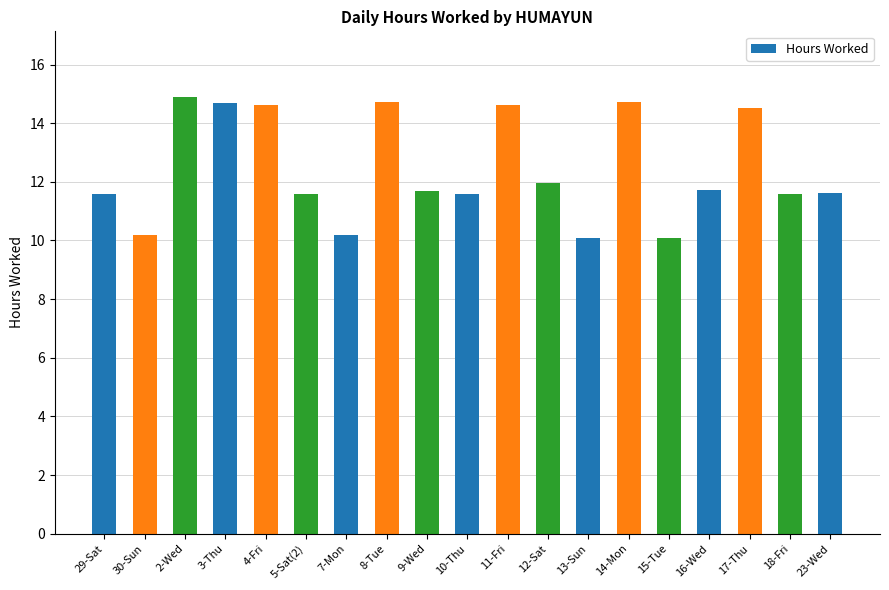

What position from the right is 13-Sun?

7